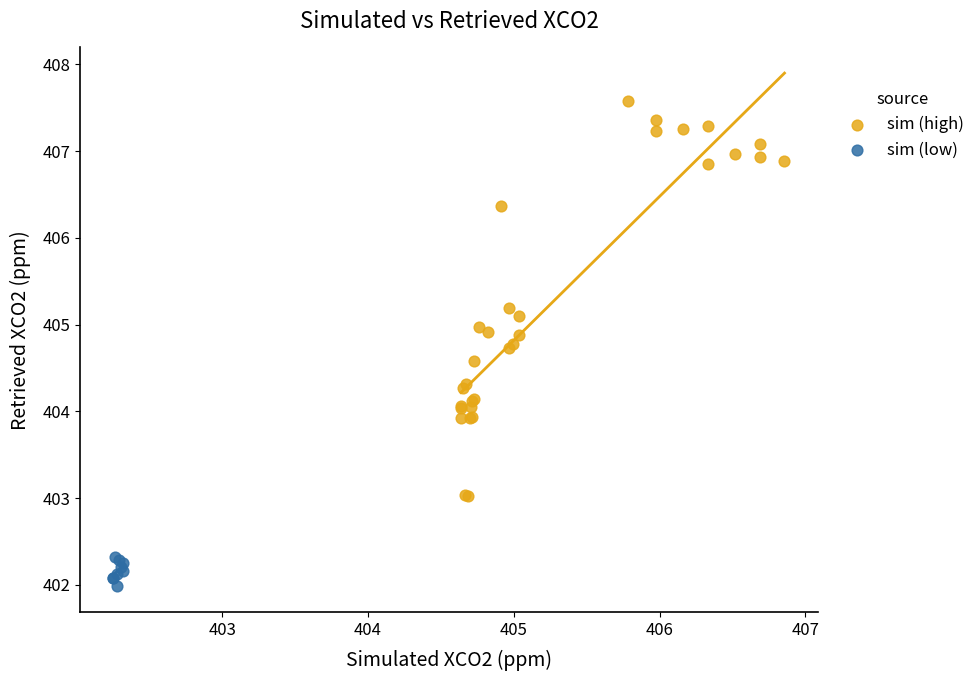

What are all the series names shown in the legend?

sim (high), sim (low)